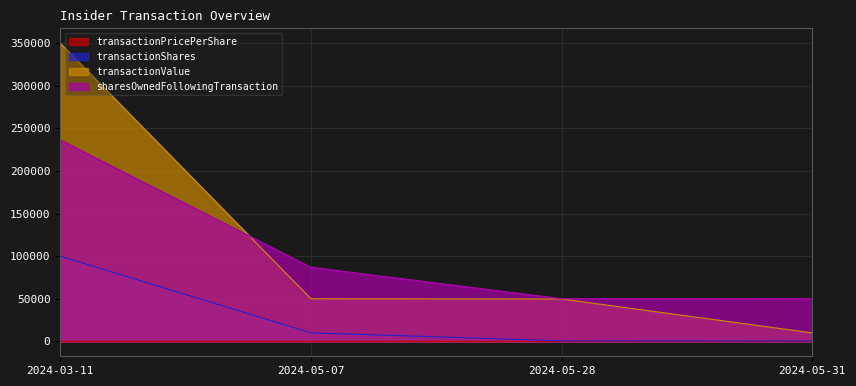

What is the sum of the transactionPricePerShare values at 2024-03-11 and 2024-05-31?

23.4